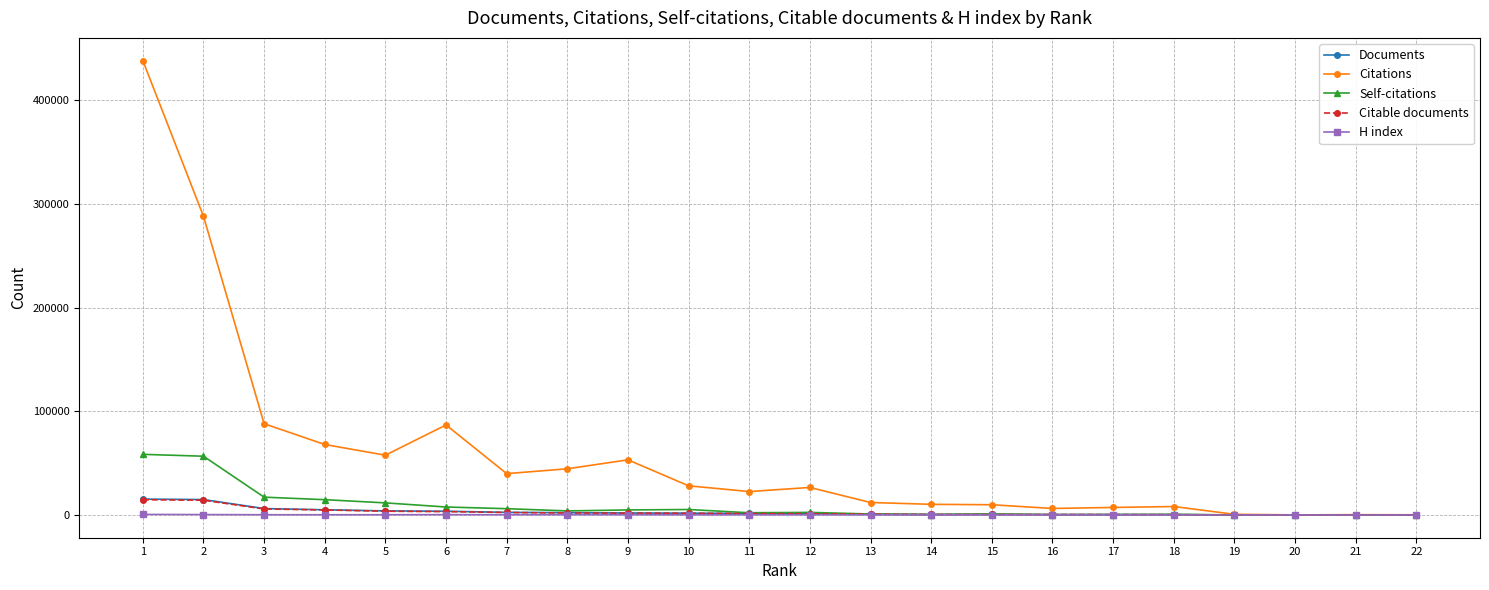

How many categories are shown in the chart?

22